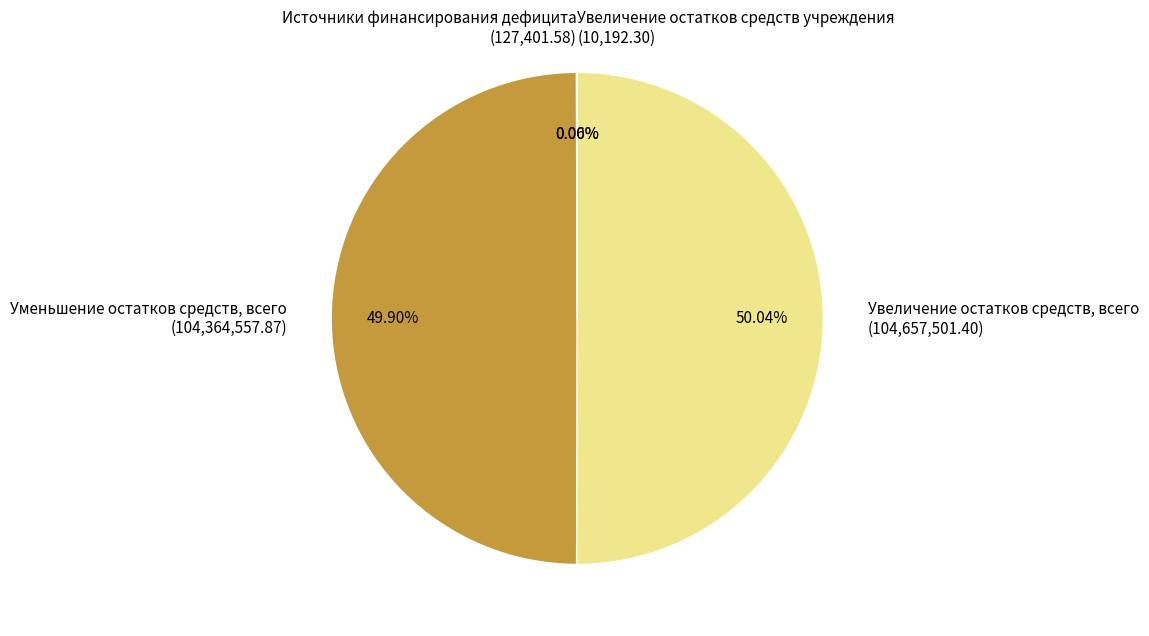

Is it true that Увеличение остатков средств, всего is 50% of the pie?

True